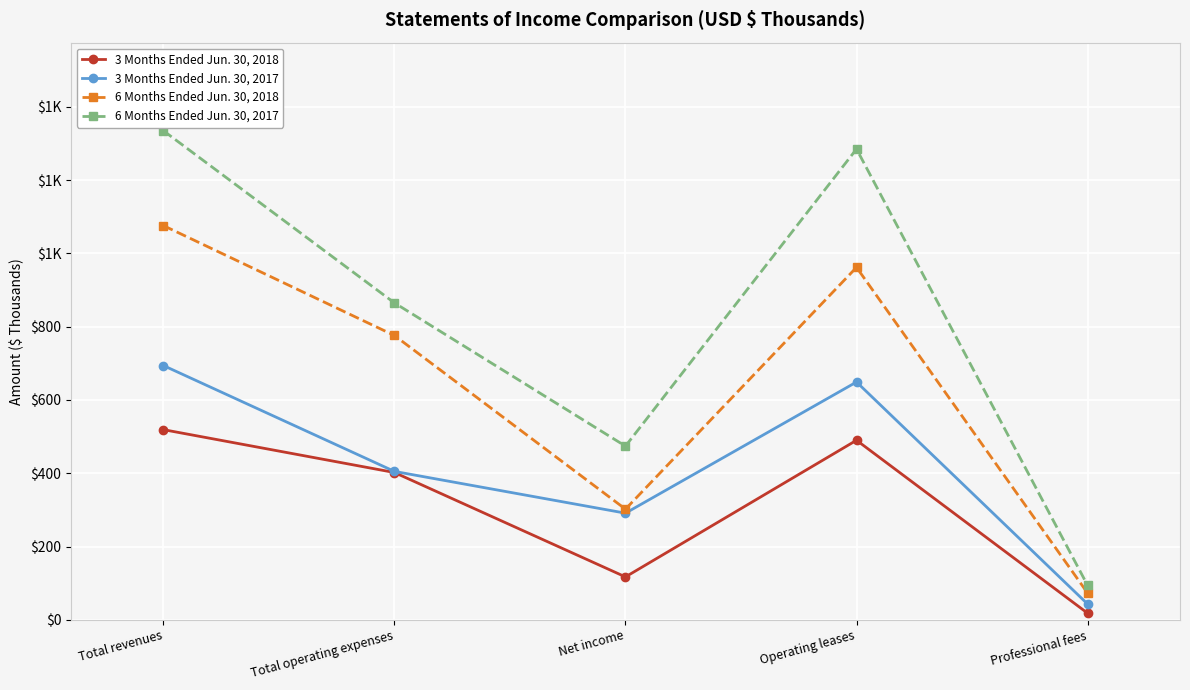

Does the chart have visible grid lines?

Yes